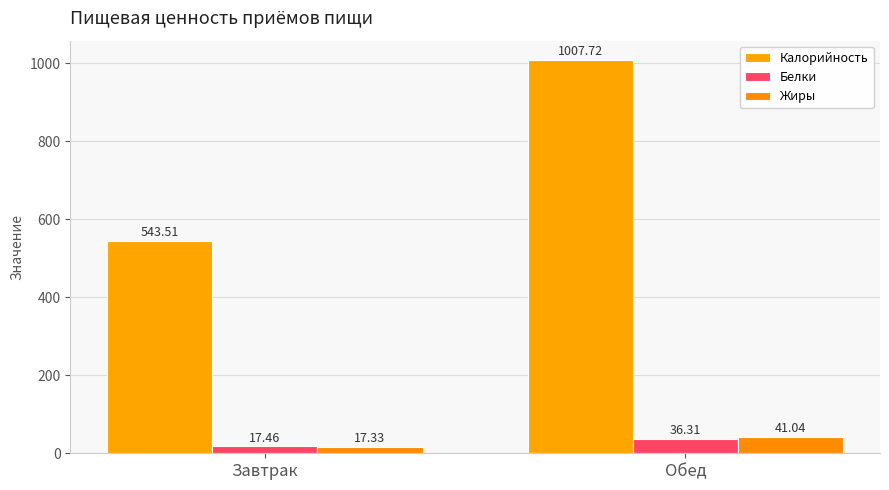

What is the label of the 1st bar from the right?

Обед